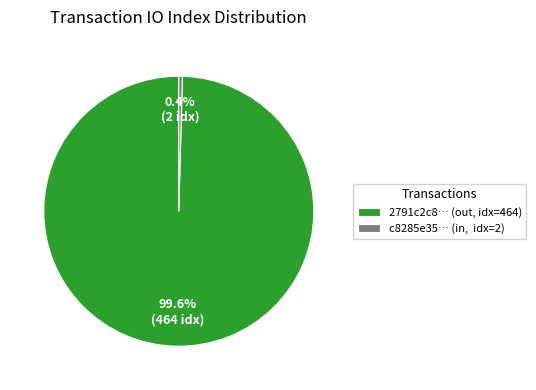

Which has a higher value, c8285e35… (in, idx=2) or 2791c2c8… (out, idx=464)?

2791c2c8… (out, idx=464)